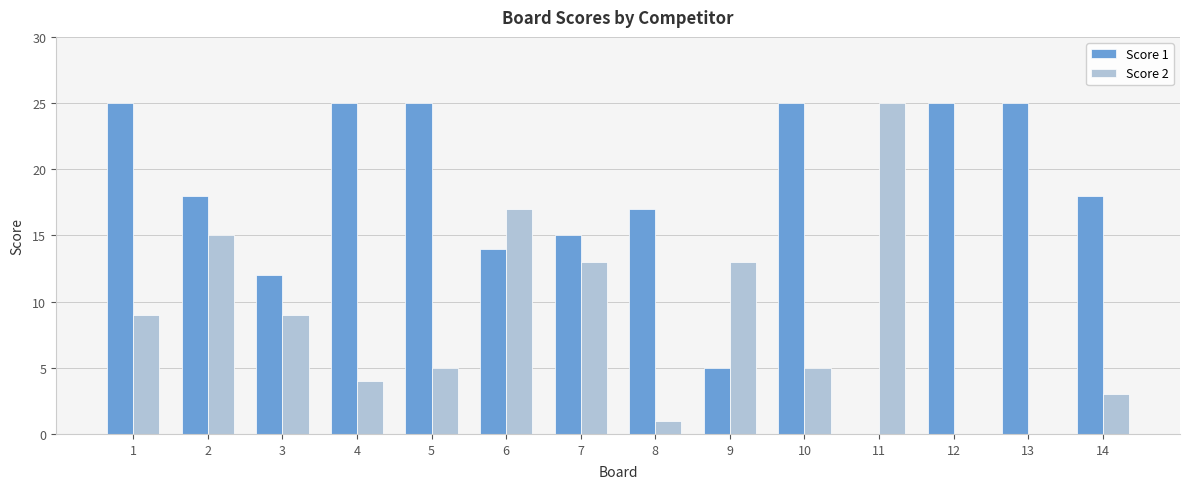

The value of Score 1 at 4 is 25. True or false?

True